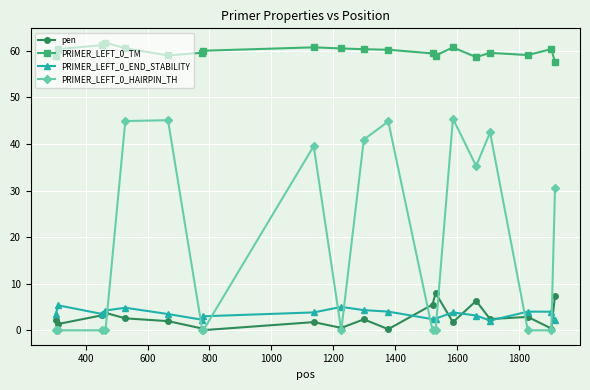

True or false: PRIMER_LEFT_0_TM and pen cross at least once.

False